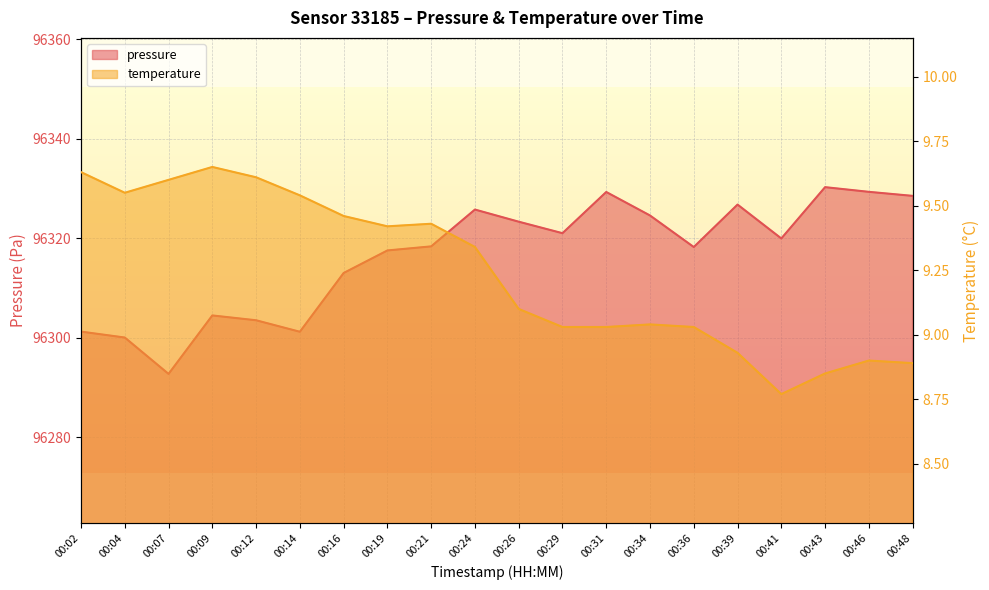

What is the greatest value displayed?

96330.3